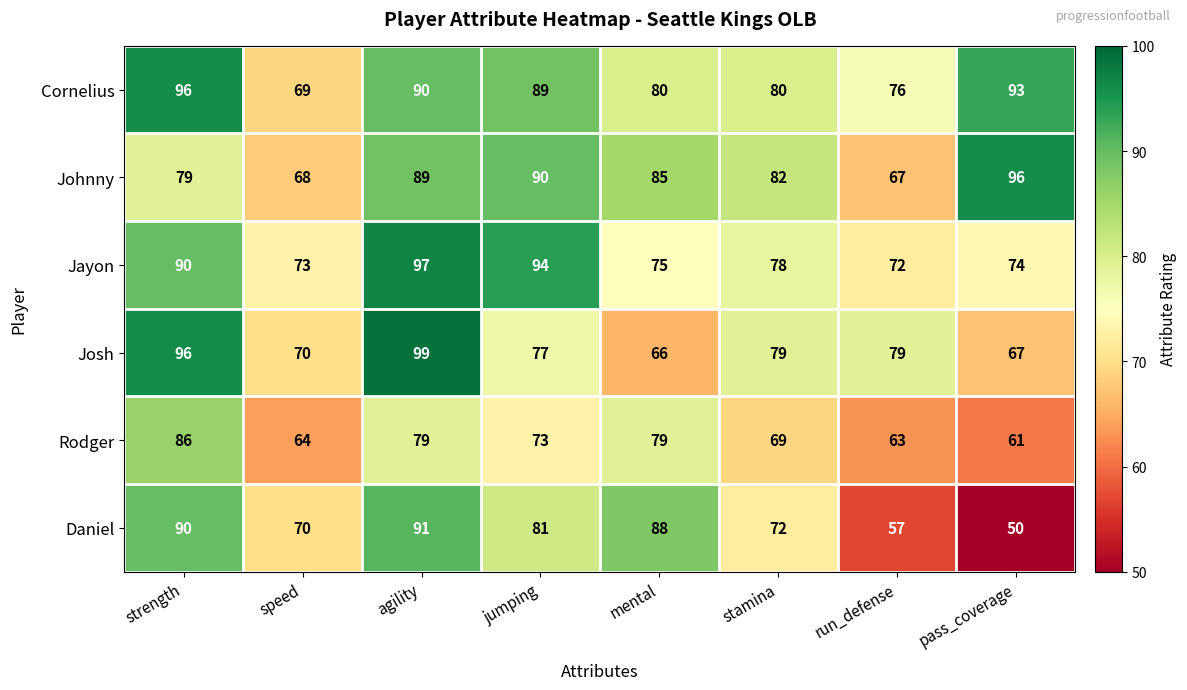

How many series are shown in this chart?

6